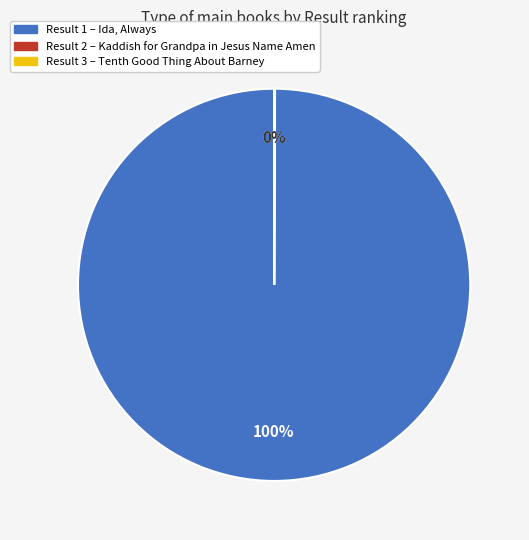

To the nearest percent, what is the average slice percentage?

33%